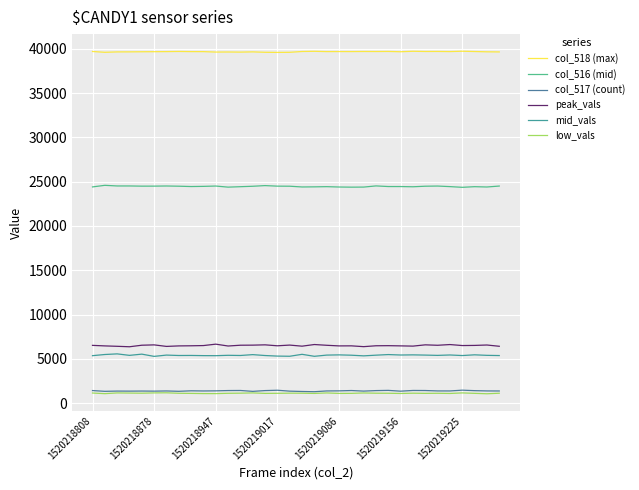

What is the smallest value displayed?

1049